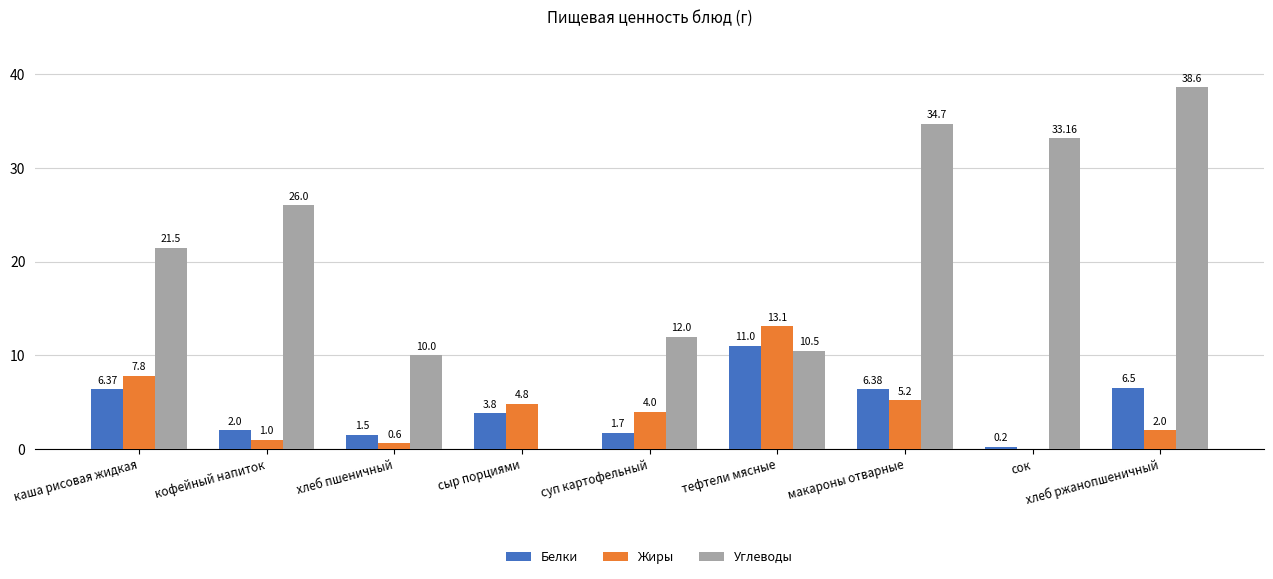

Which series has the largest total across all categories?

Углеводы